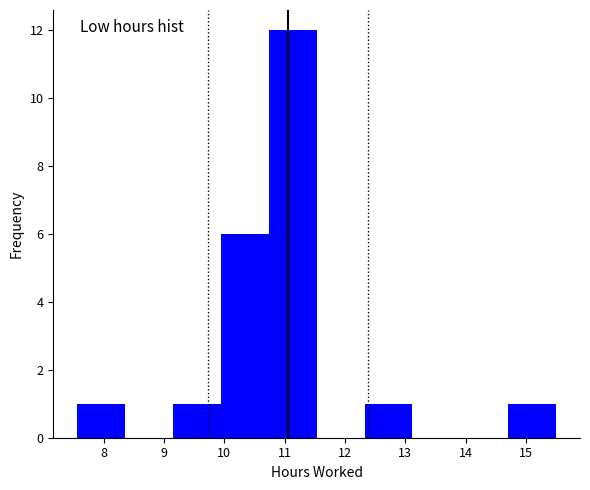

Reading left to right, list every bar in this chart as the range it spans on the x-axis followed by its height. Neither the bar edges nor the heights are printed on the chart, so give them approximately, as read against the axes.

7.6 to 8.4: 1
8.4 to 9.1: 0
9.1 to 9.9: 1
9.9 to 10.7: 6
10.7 to 11.5: 12
11.5 to 12.3: 0
12.3 to 13.1: 1
13.1 to 13.9: 0
13.9 to 14.7: 0
14.7 to 15.5: 1